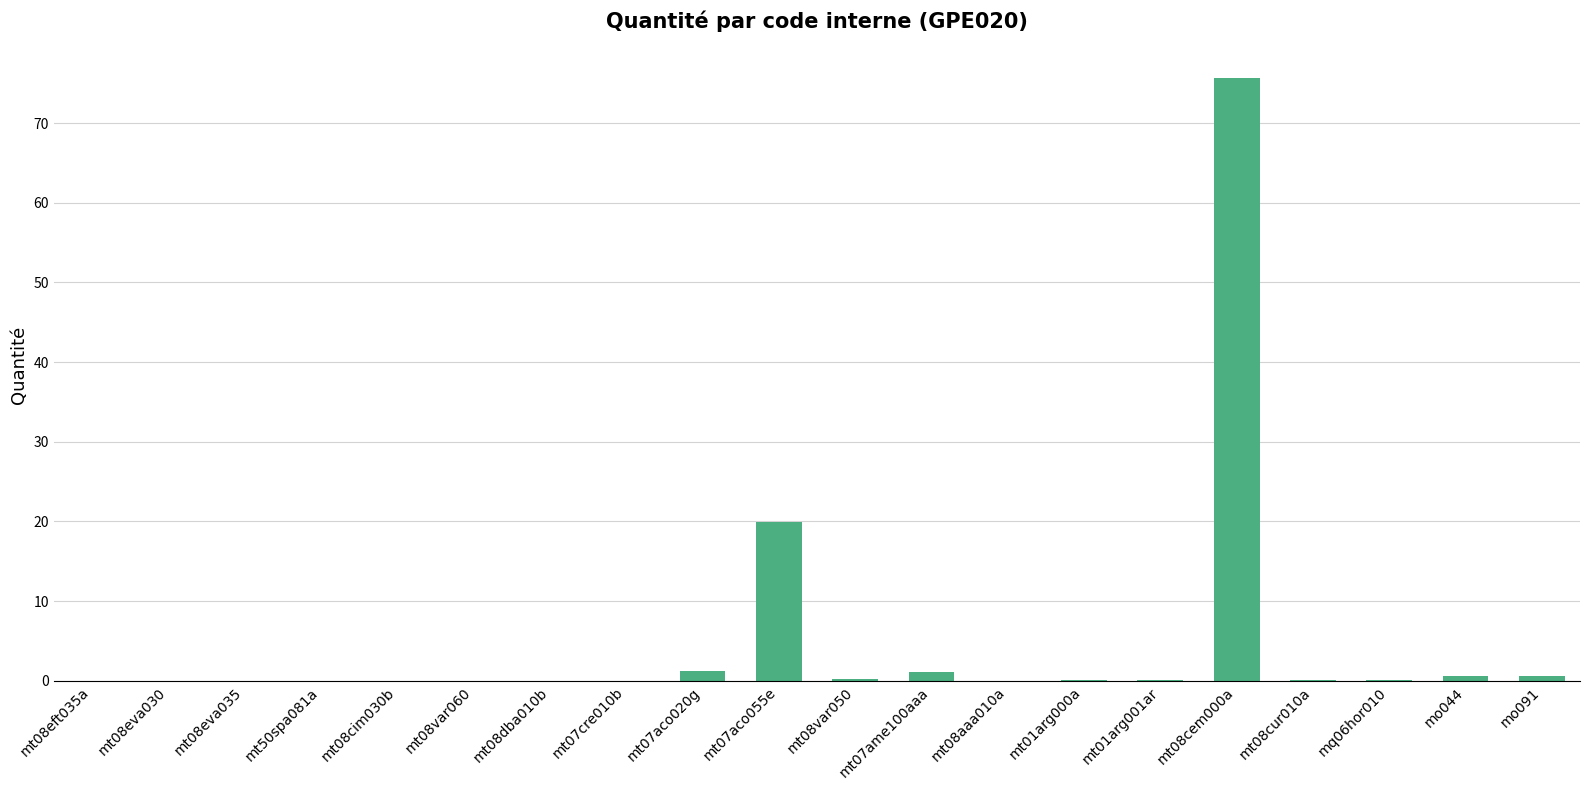

What is the difference between the values at mt07aco020g and mt50spa081a?

1.2